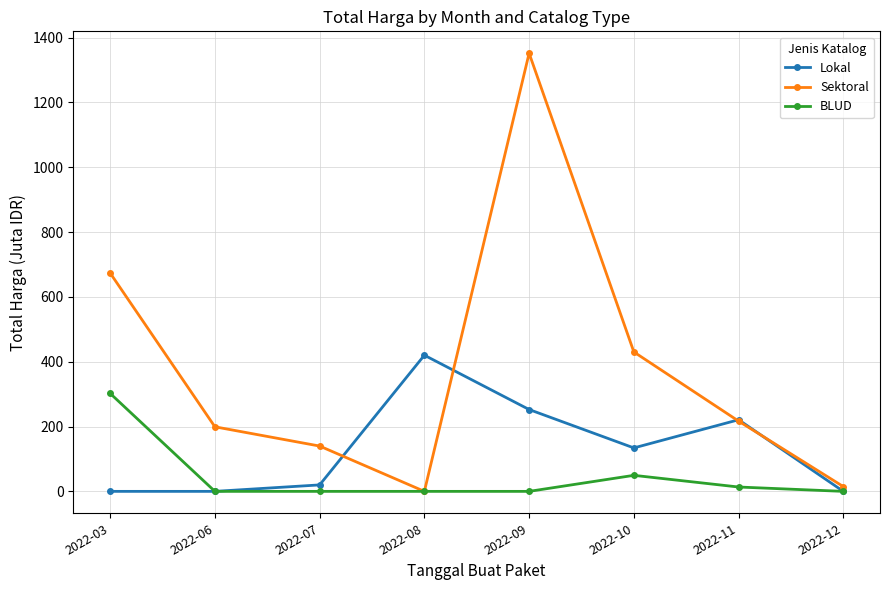

The Sektoral series shows 36.4 at 2022-07. True or false?

False